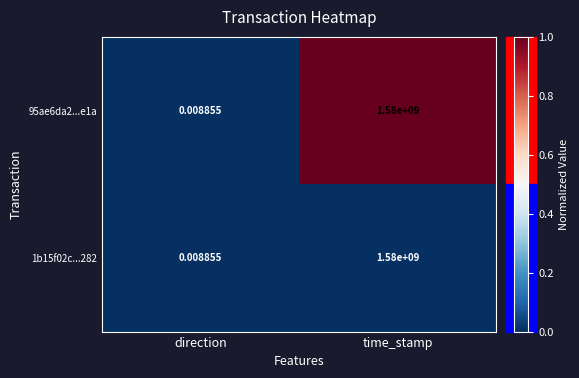

At which label is 95ae6da2...e1a closest to 790000000?

direction